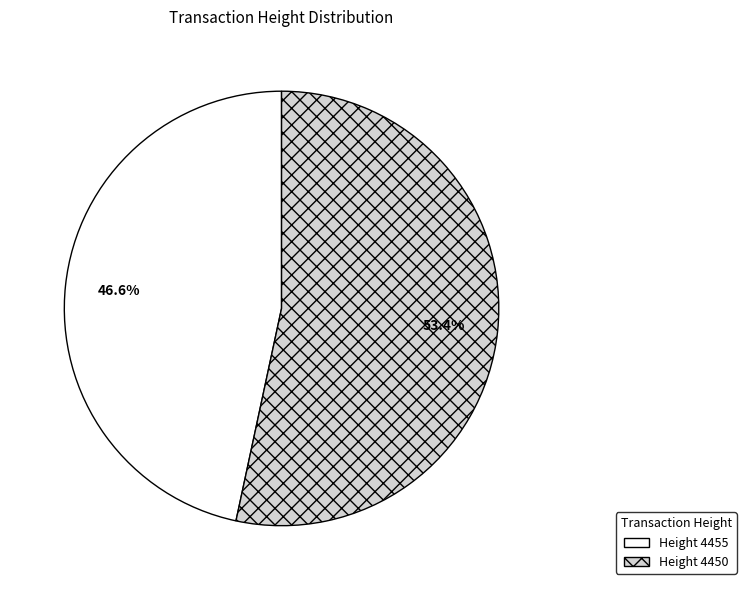

Is the sum of Height 4455 and Height 4450 greater than half?

Yes